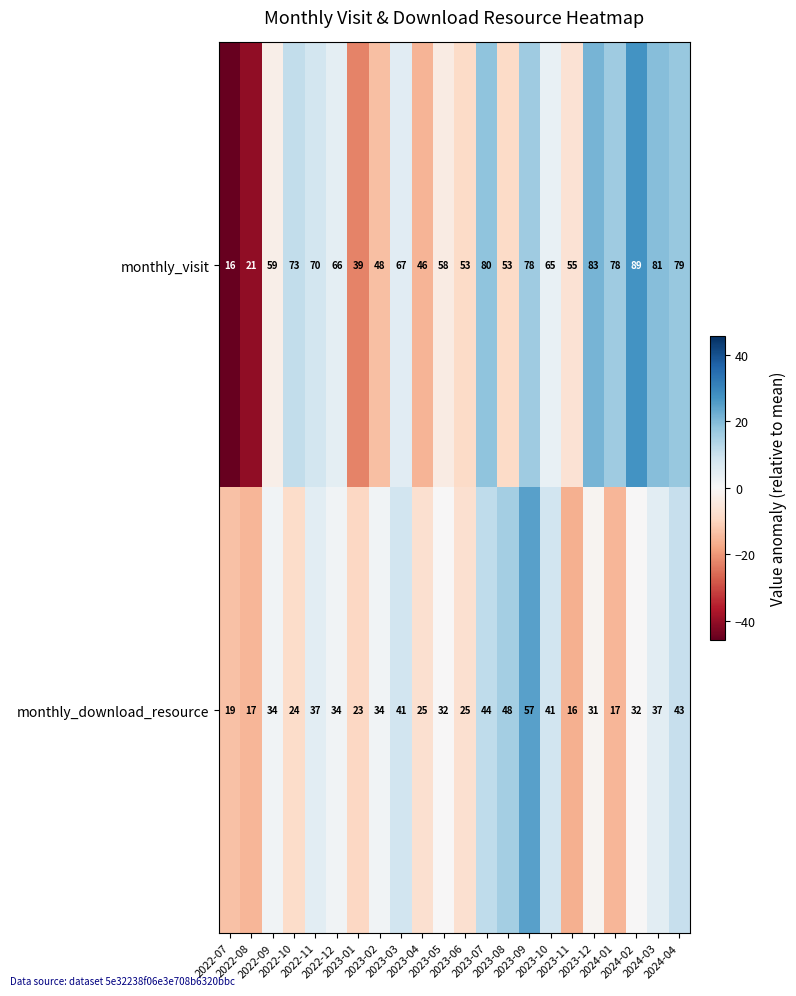

How many data points in monthly_download_resource are less than 34?

11